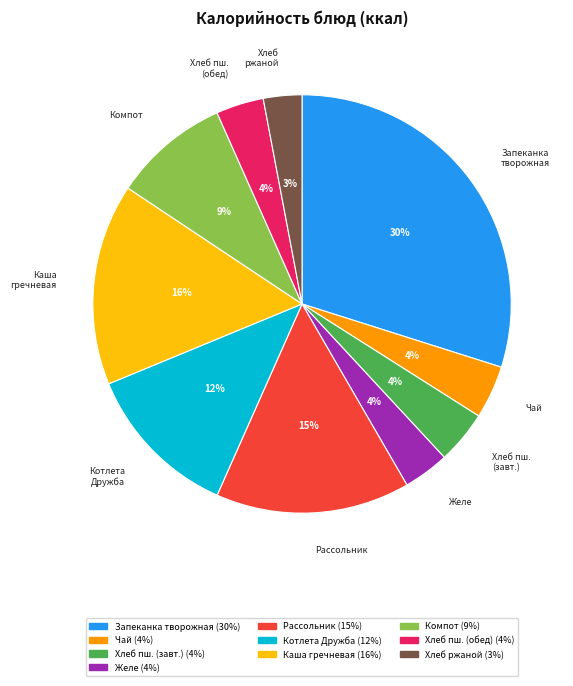

To the nearest percent, what is the difference between the largest and smallest slice percentages?

27%